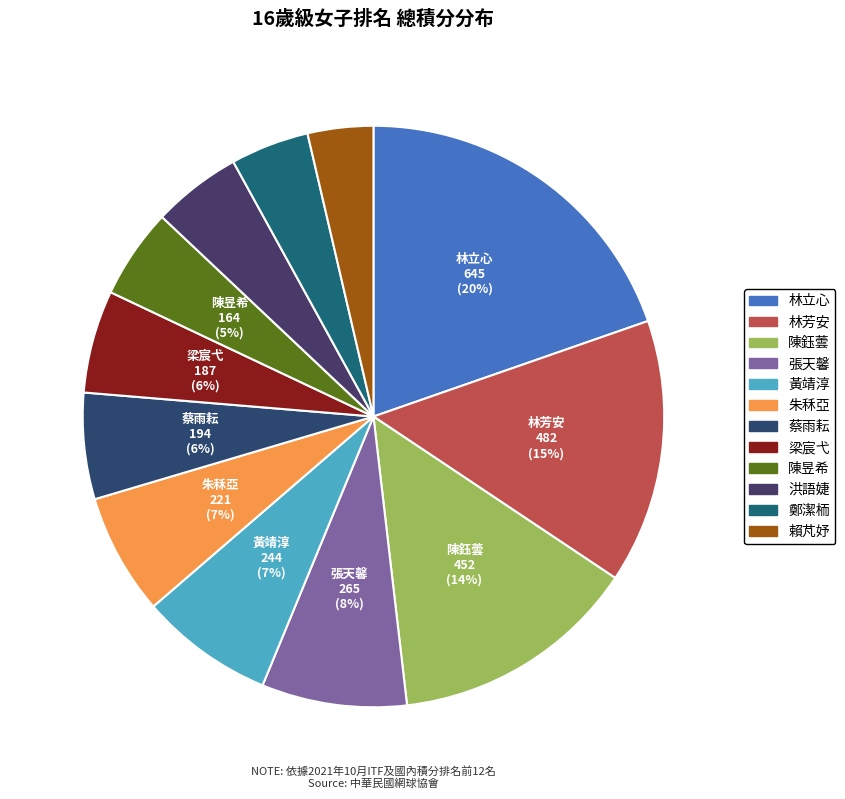

Does any single category account for the majority?

No